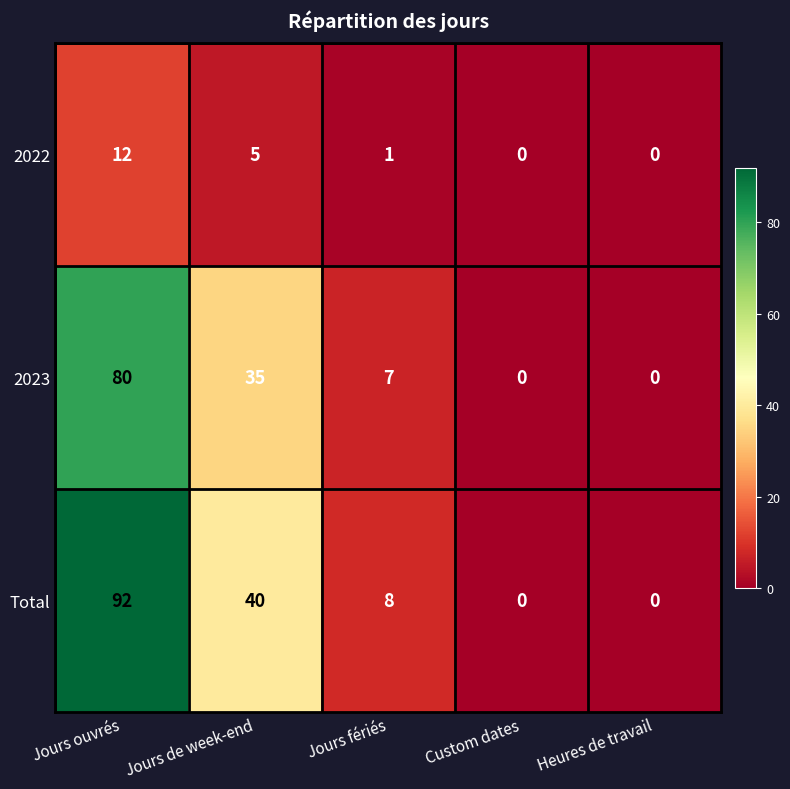

True or false: 2022 has a value of 4 at Heures de travail.

False